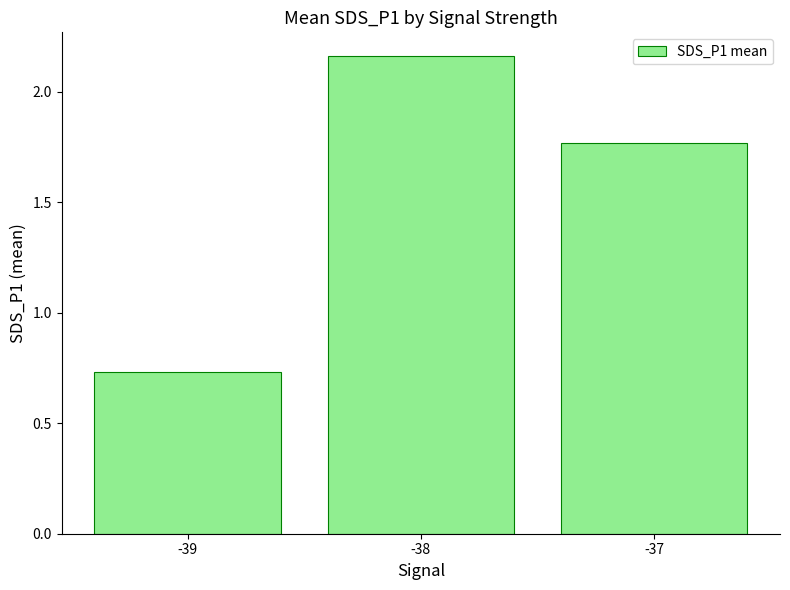

Where does the data first go above 1?

-38